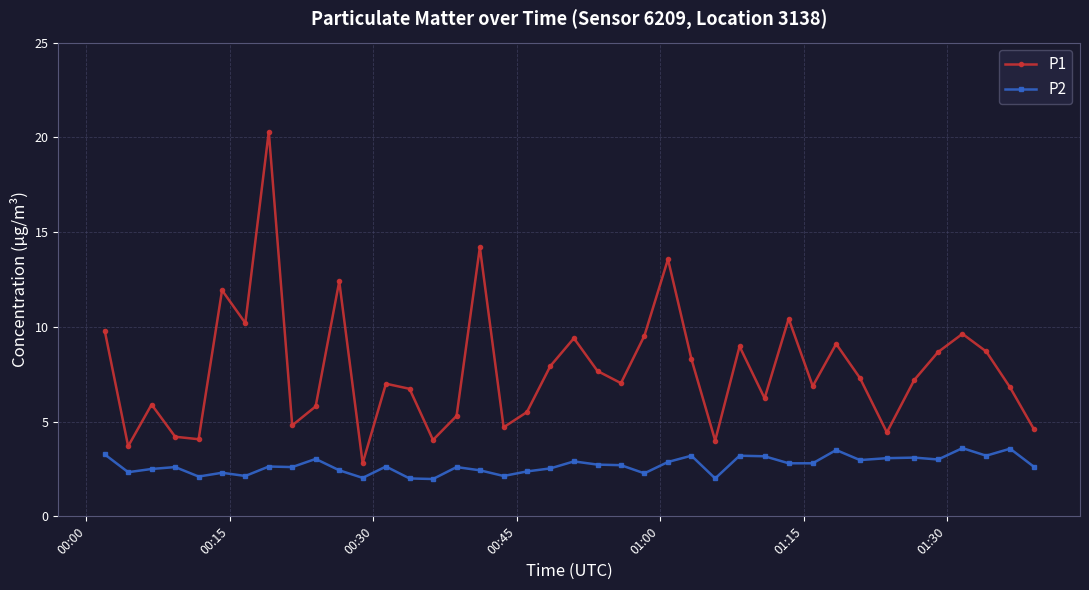

What is the value of the P2 point at the 23rd from the left?

2.7